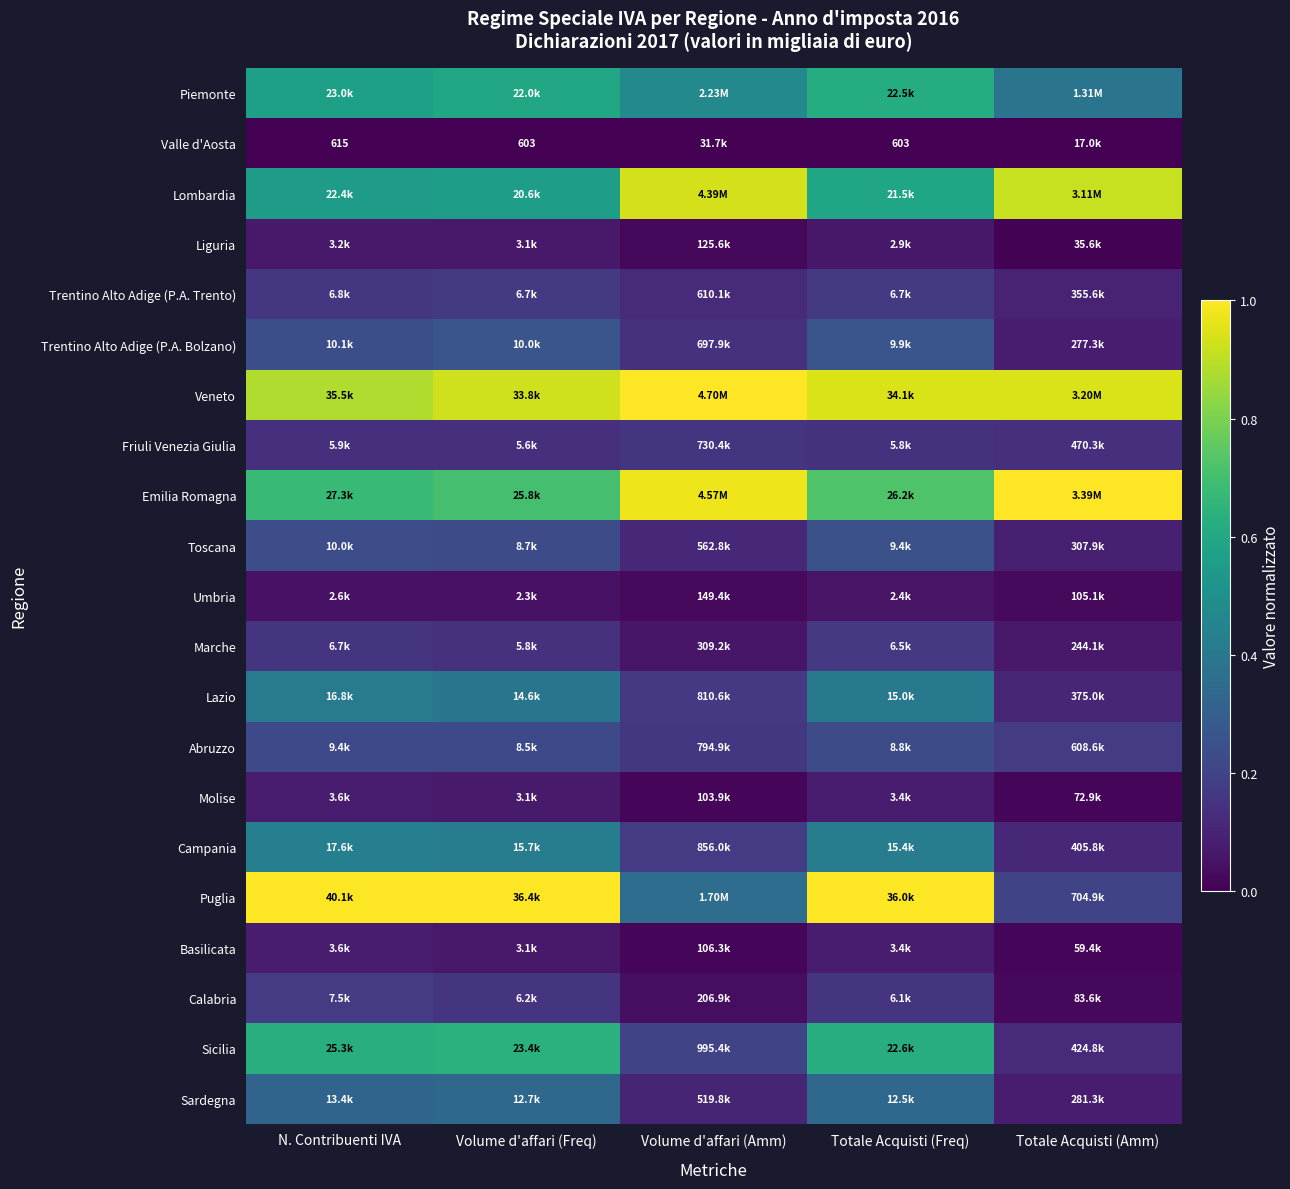

Which has a higher value, Totale Acquisti (Freq) or Volume d'affari (Amm)?

Totale Acquisti (Freq)